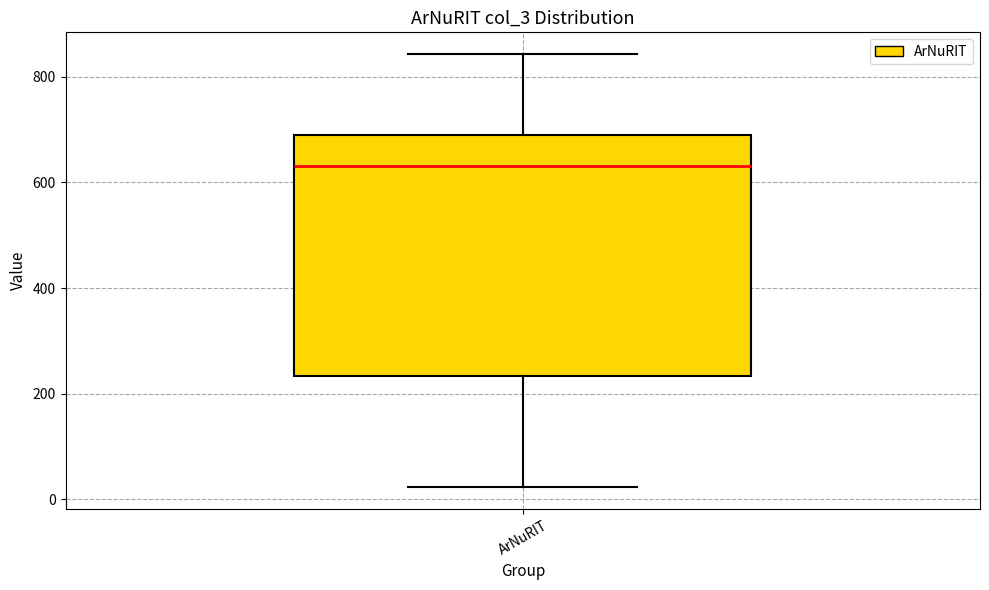

Transcribe this box plot: give where the median line is, the range the box spans, and where the two whiskers end, as read against the y-axis. The values are not printed on the chart, so give them approximately, as read against the axis.

median 640, box 240 to 680, whiskers 20 to 840